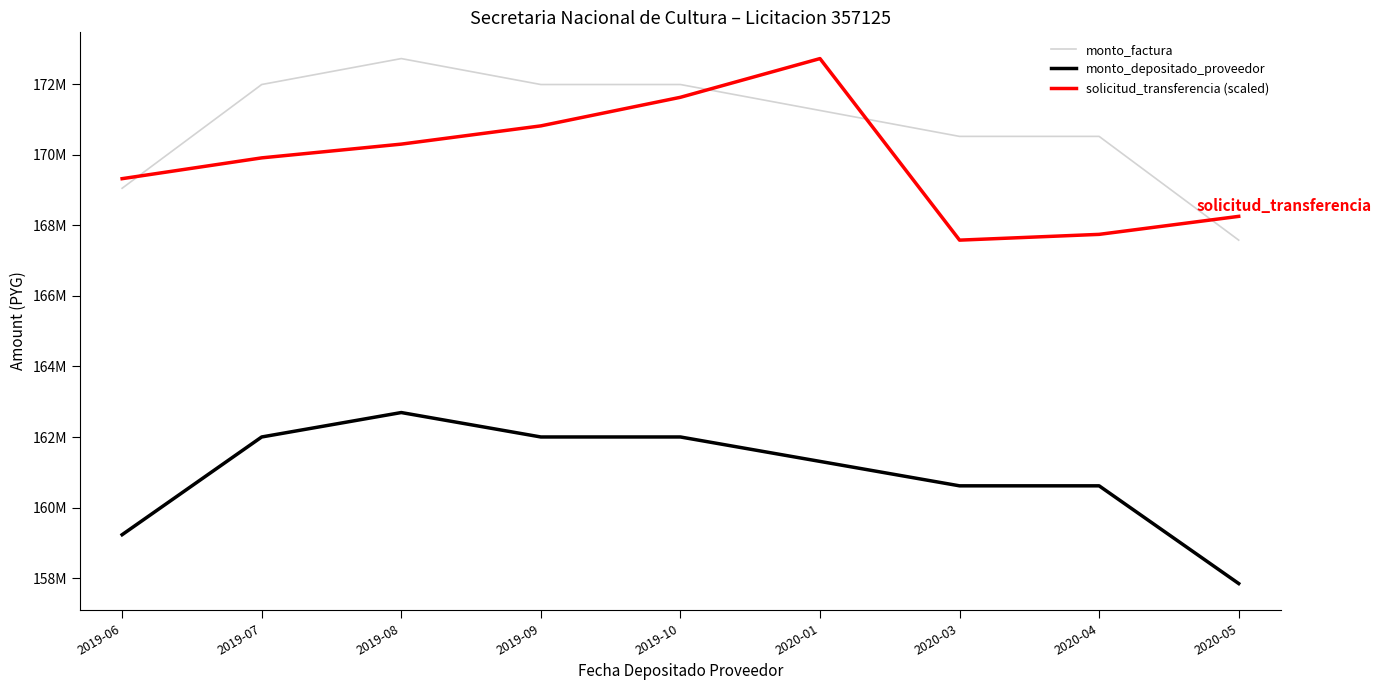

At which category is the sum across all series the highest?

2019-08